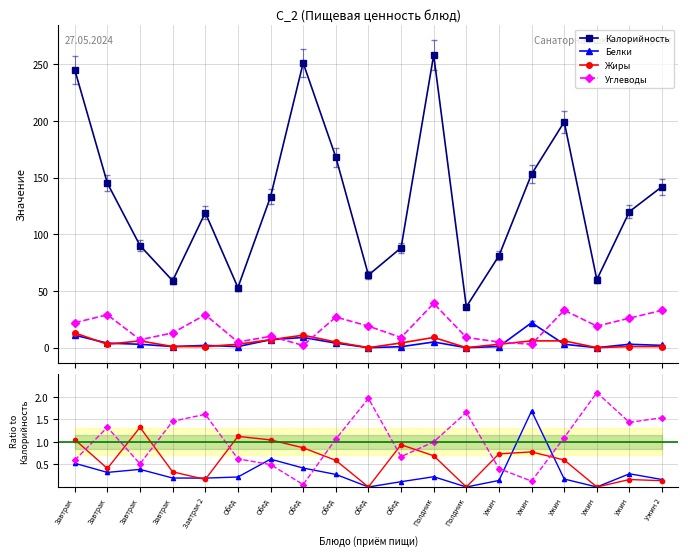

What is the value of the Калорийность point at the 16th from the left?

81.0